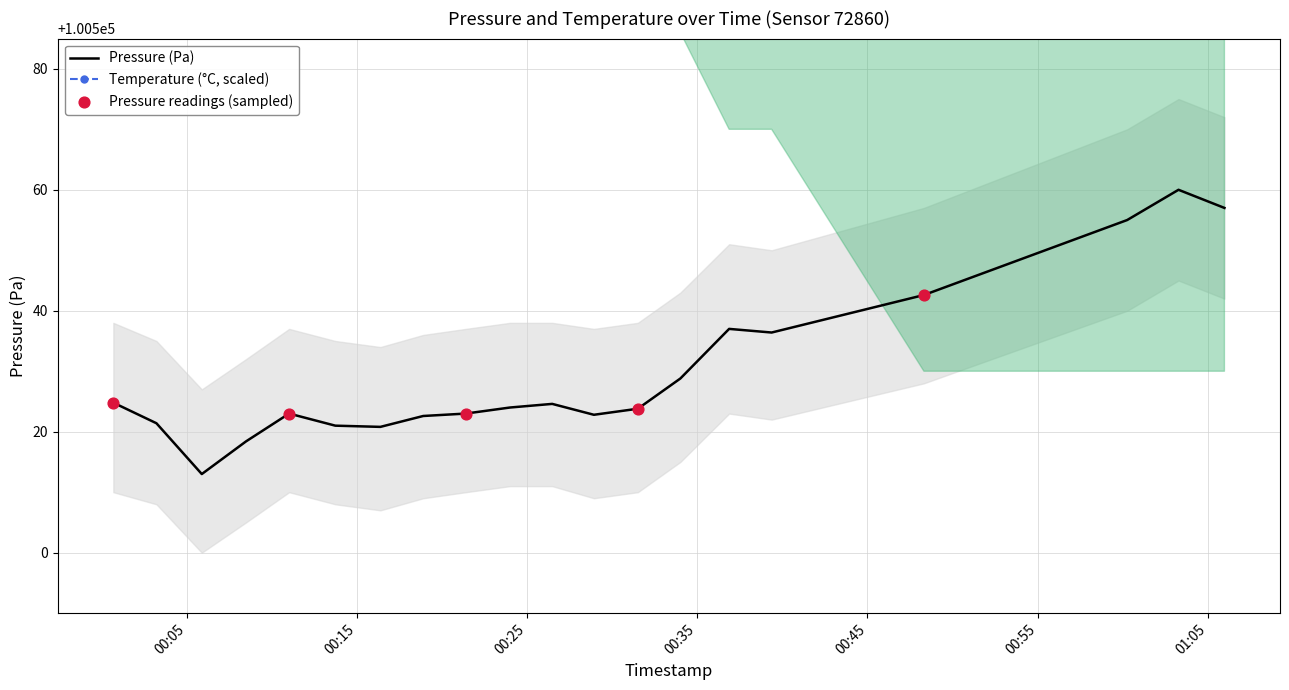

What is the total value across all series at 2022-08-11T00:03:12?

201351.4